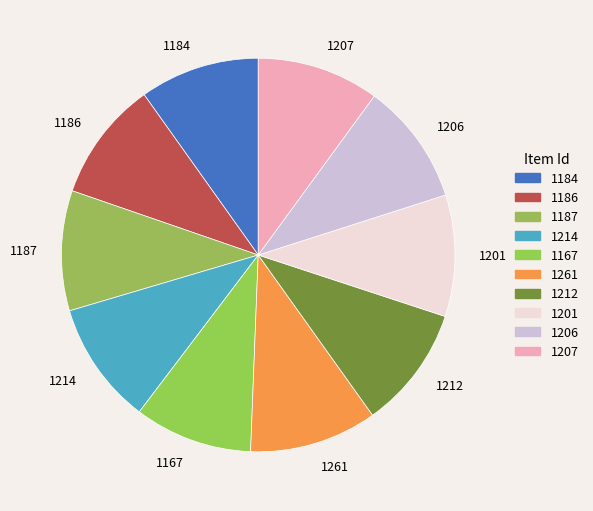

Is 1201 the majority of the pie?

No